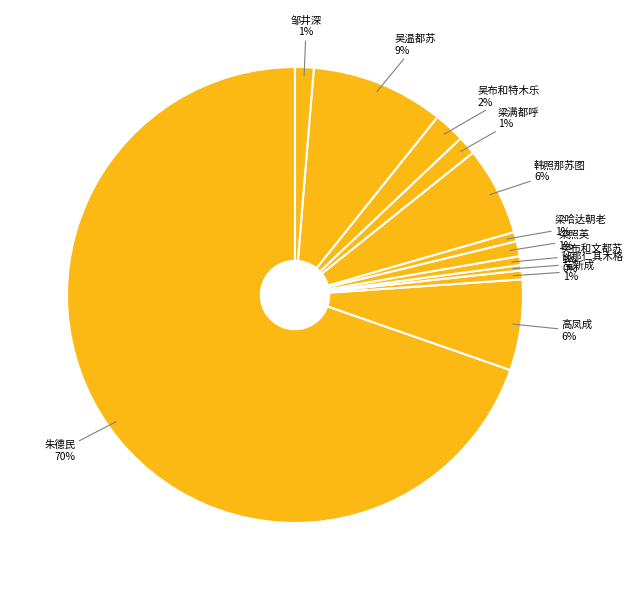

To the nearest percent, what is the difference between the 梁满都呼 and 吴温都苏 slice percentages?

8%